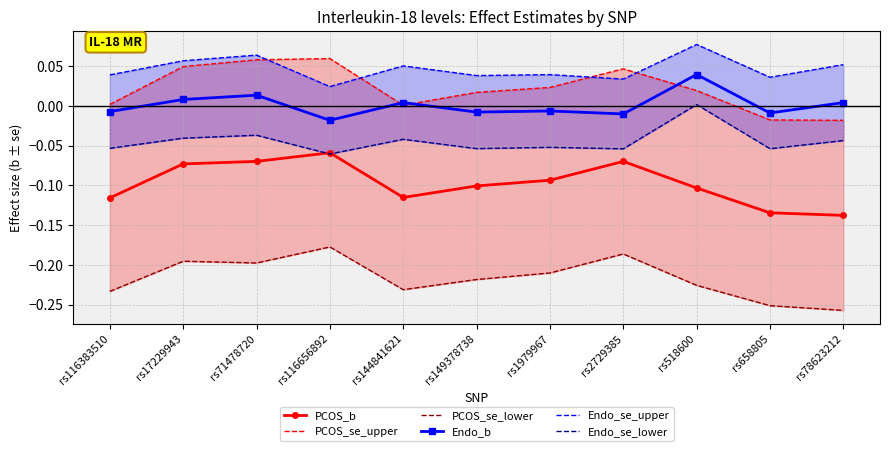

Reading right to left, transcribe all the data shown in this chart.

PCOS_b: -0.1	-0.1	-0.1	-0.1	-0.1	-0.1	-0.1	-0.1	-0.1	-0.1	-0.1
PCOS_se_upper: -0.0	-0.0	0.0	0.0	0.0	0.0	0.0	0.1	0.1	0.0	0.0
PCOS_se_lower: -0.3	-0.3	-0.2	-0.2	-0.2	-0.2	-0.2	-0.2	-0.2	-0.2	-0.2
Endo_b: 0.0	-0.0	0.0	-0.0	-0.0	-0.0	0.0	-0.0	0.0	0.0	-0.0
Endo_se_upper: 0.1	0.0	0.1	0.0	0.0	0.0	0.1	0.0	0.1	0.1	0.0
Endo_se_lower: -0.0	-0.1	0.0	-0.1	-0.1	-0.1	-0.0	-0.1	-0.0	-0.0	-0.1